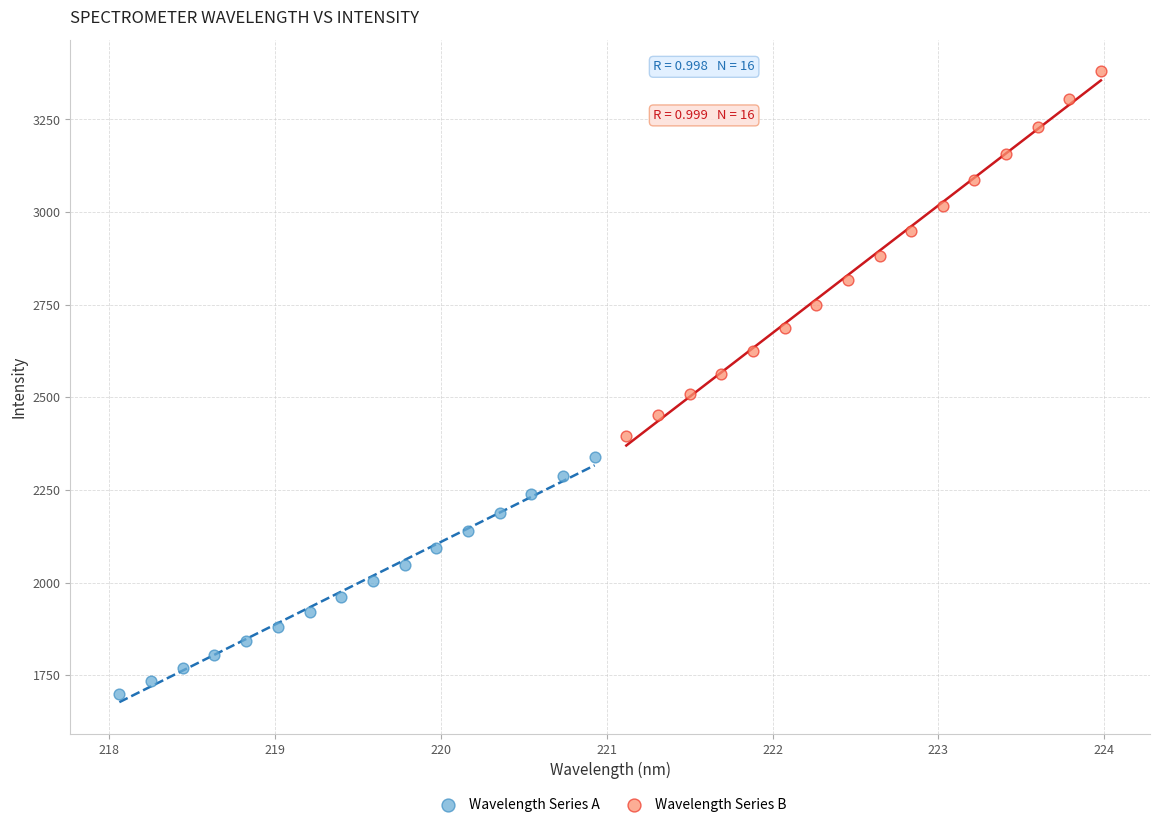

Which series contains the lowest Y value?

Wavelength Series A